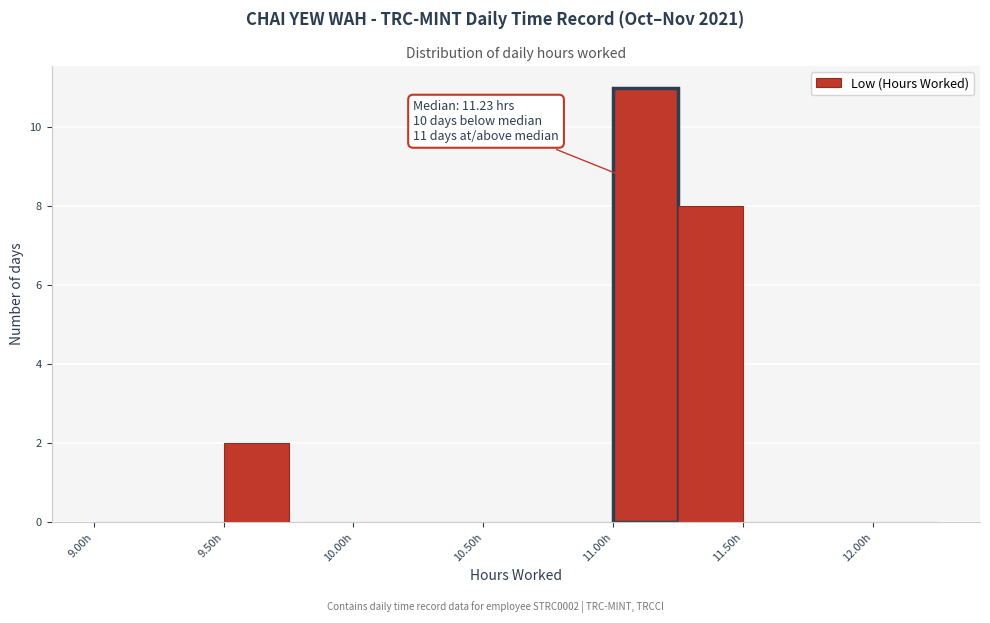

Which range on the x-axis has the tallest bar?

11.00 to 11.25